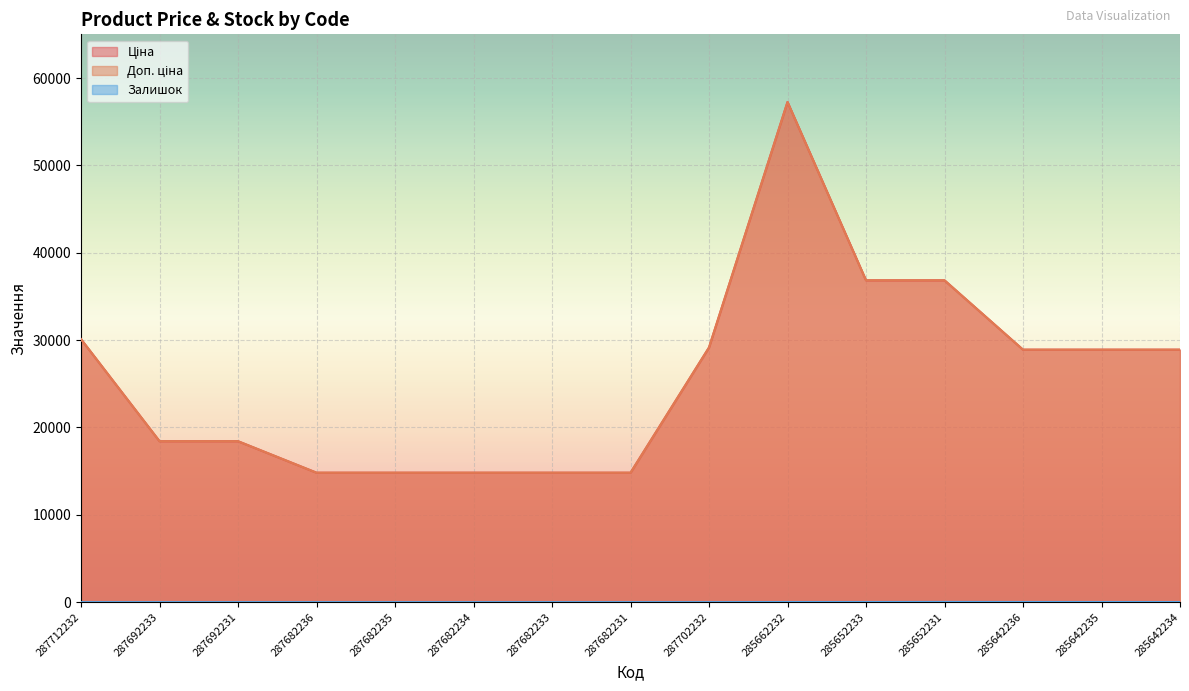

Where is Ціна nearest to the value 36037?

285652233